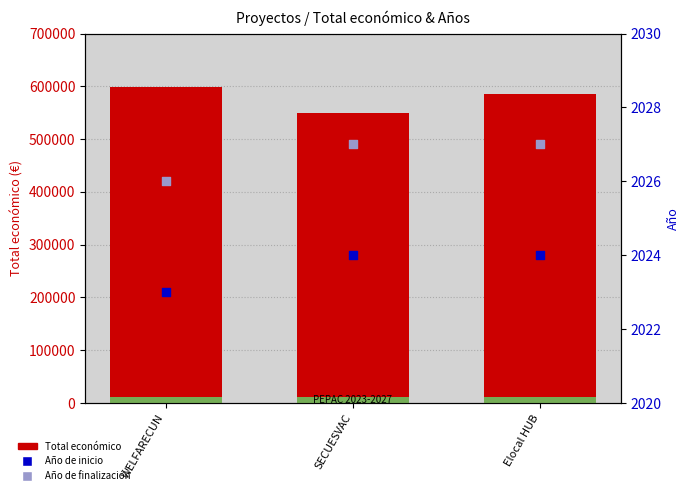

At which category is the sum across all series the highest?

WELFARECUN